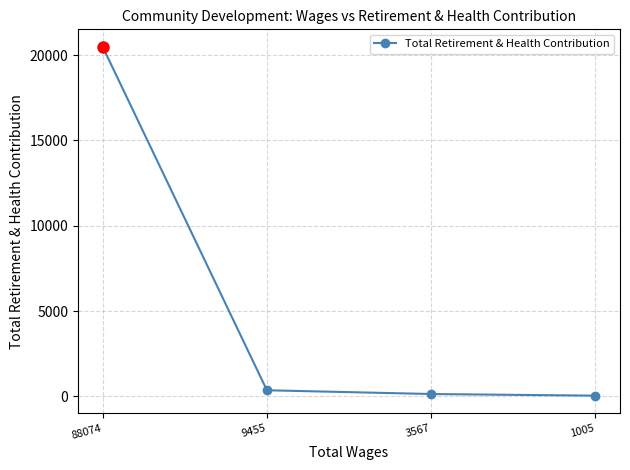

What value does the data have at 88074?

20495